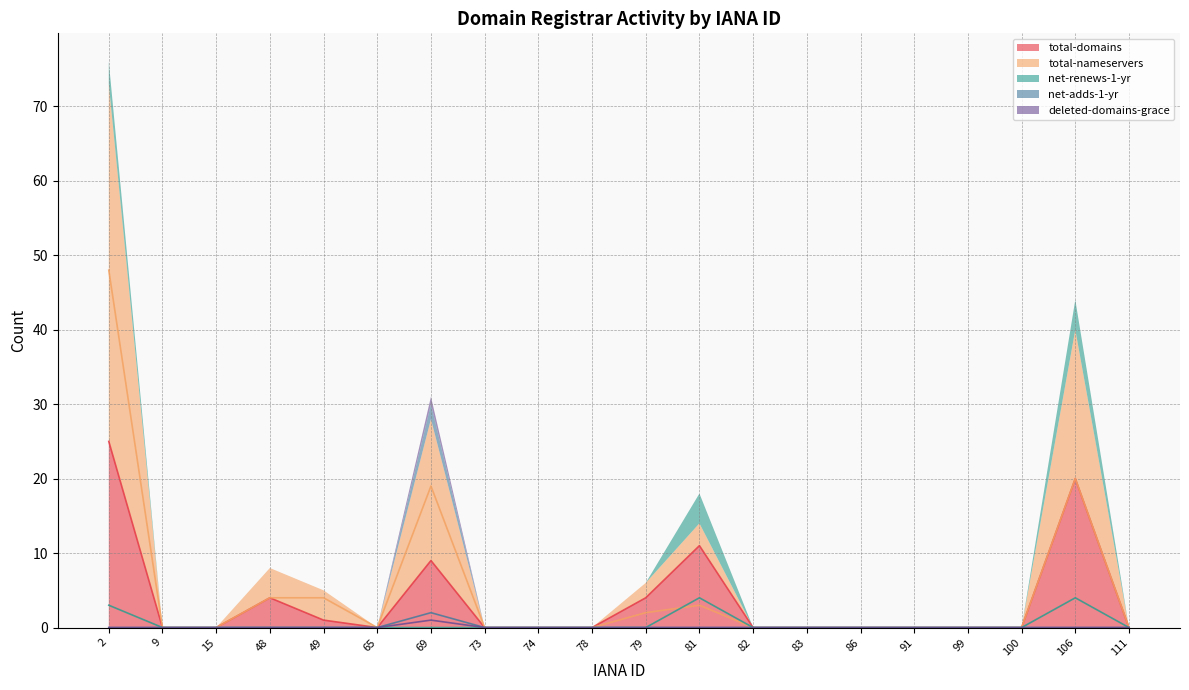

What is the maximum value for total-domains?

25